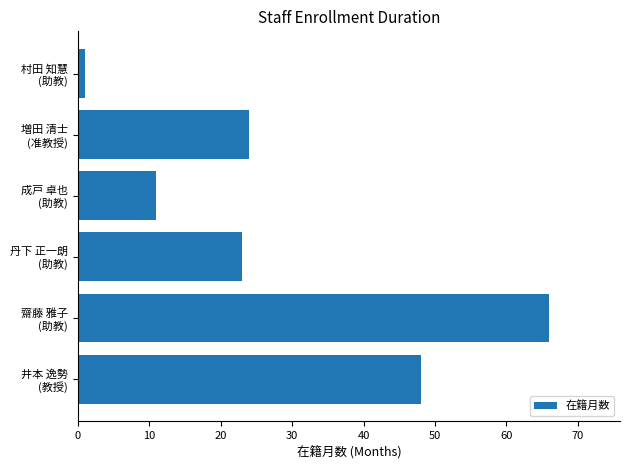

What is the greatest value displayed?

66